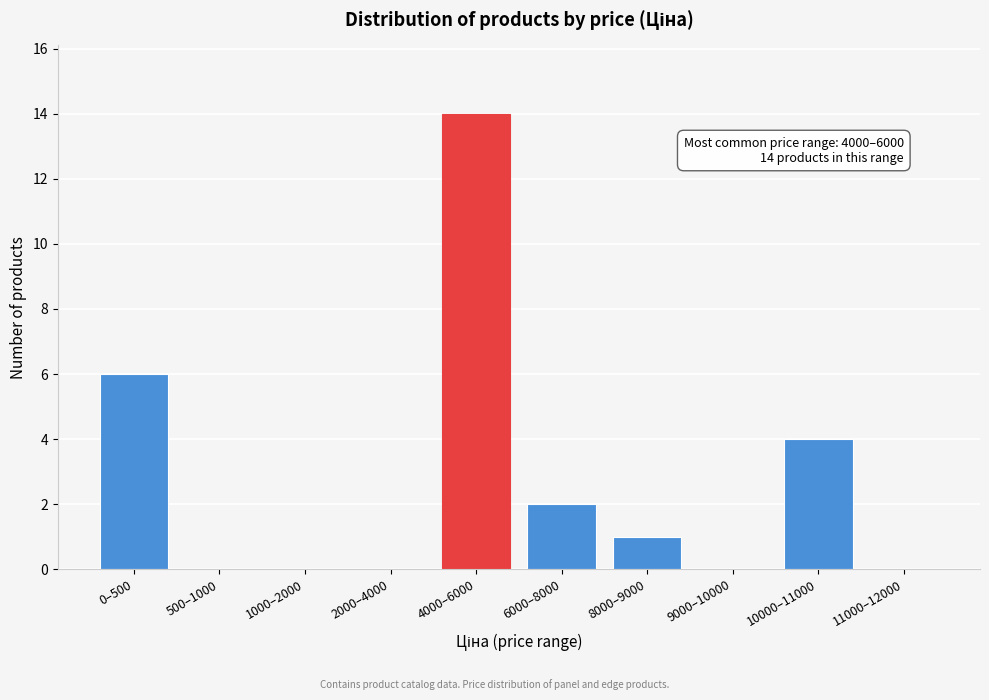

Reading right to left, transcribe all the data shown in this chart.

11000–12000=0	10000–11000=4	9000–10000=0	8000–9000=1	6000–8000=2	4000–6000=14	2000–4000=0	1000–2000=0	500–1000=0	0–500=6